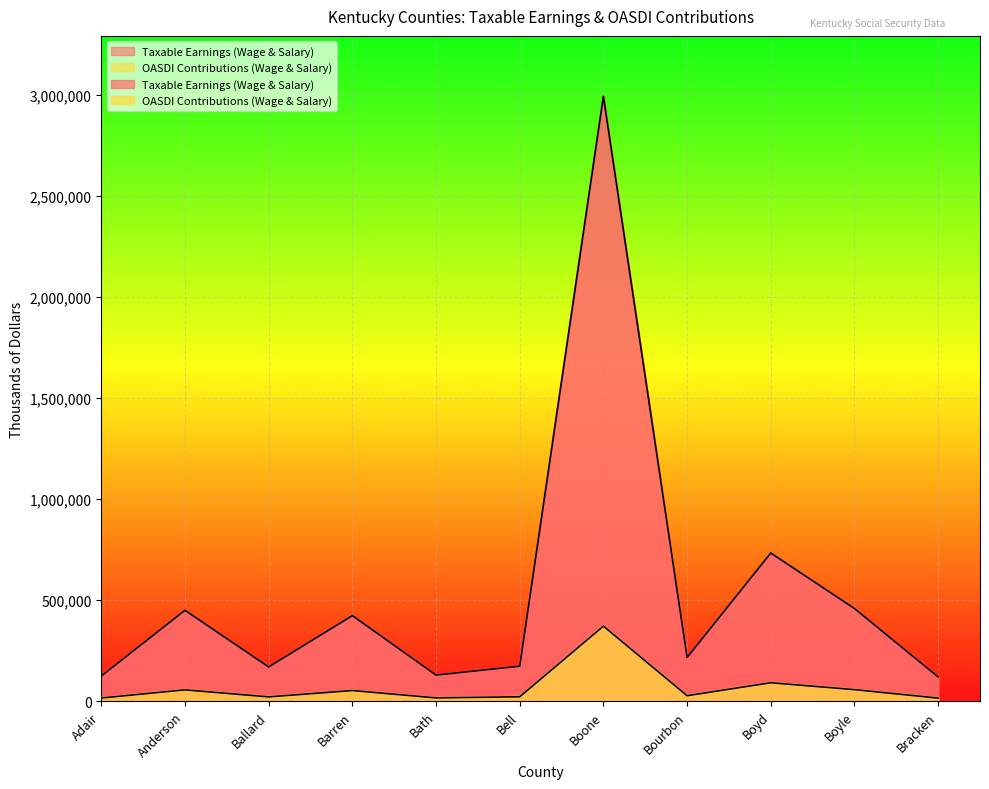

Rank the series by their average value, from highest to lowest.

Taxable Earnings (Wage & Salary), OASDI Contributions (Wage & Salary)